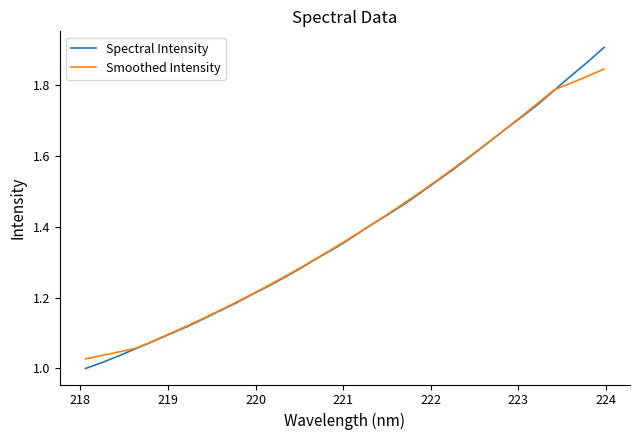

Which series has the widest spread of values?

Spectral Intensity